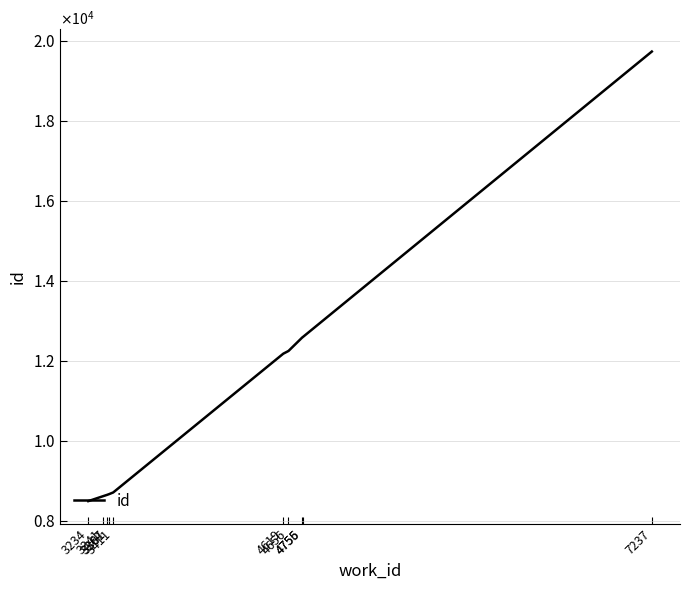

Is this an area chart (filled region under the line)?

No